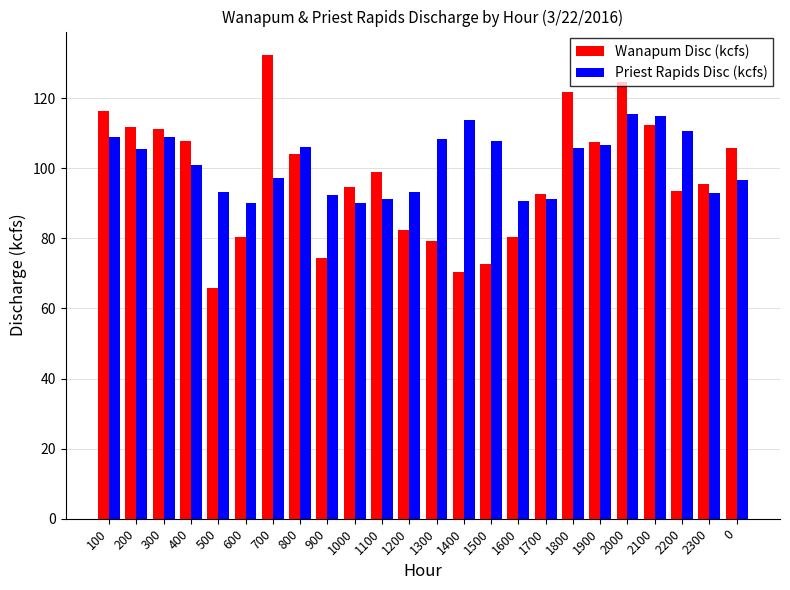

True or false: Wanapum Disc (kcfs) has a value of 124.7 at 2000.

True